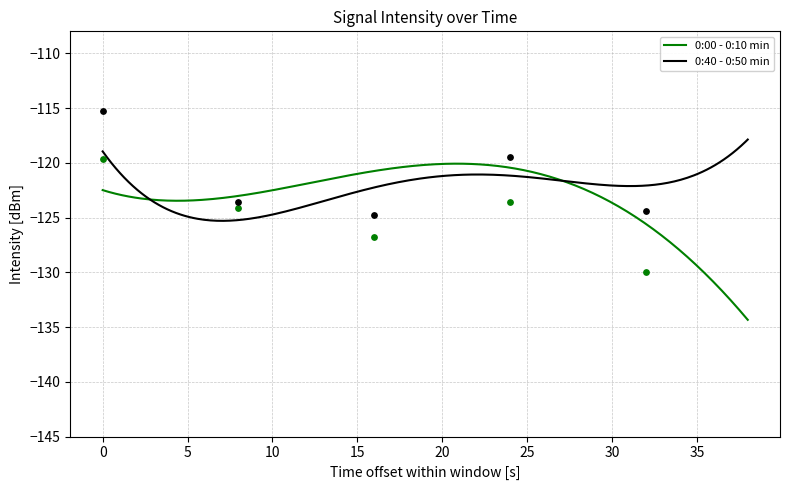

What is the lowest value of the 0:40 - 0:50 min series?

-125.3